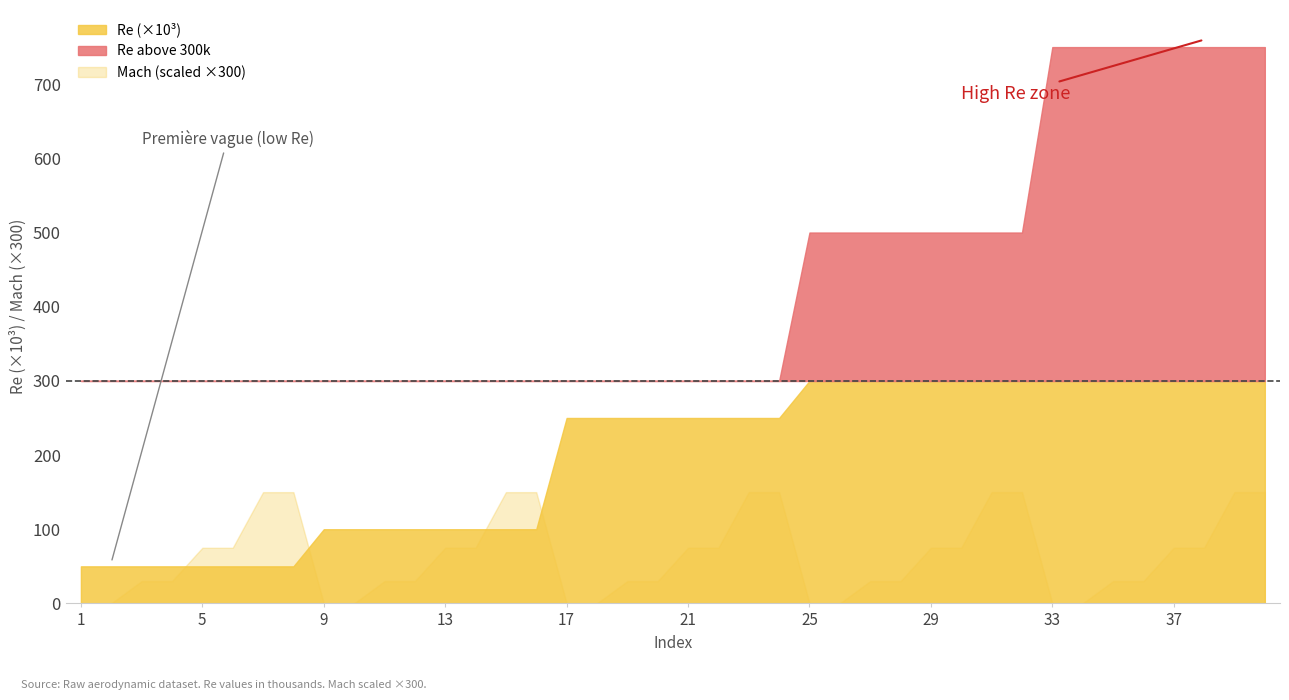

What is the difference between the maximum and minimum values in the Re series?

700000.0